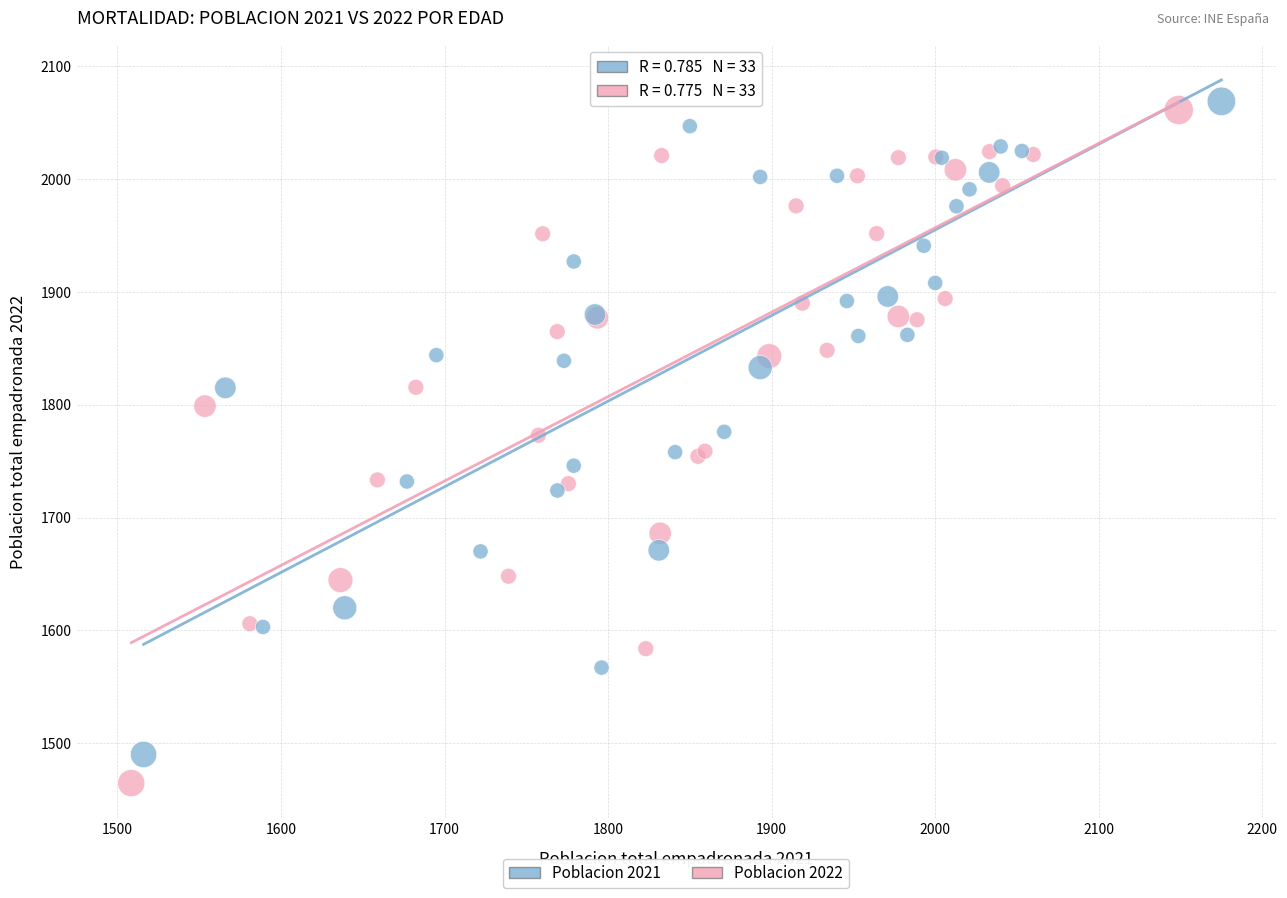

Which series has the widest spread of Y values?

Poblacion 2022